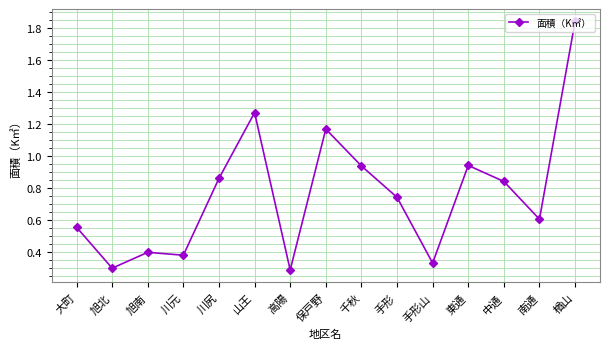

Between 手形 and 千秋, which is larger?

千秋